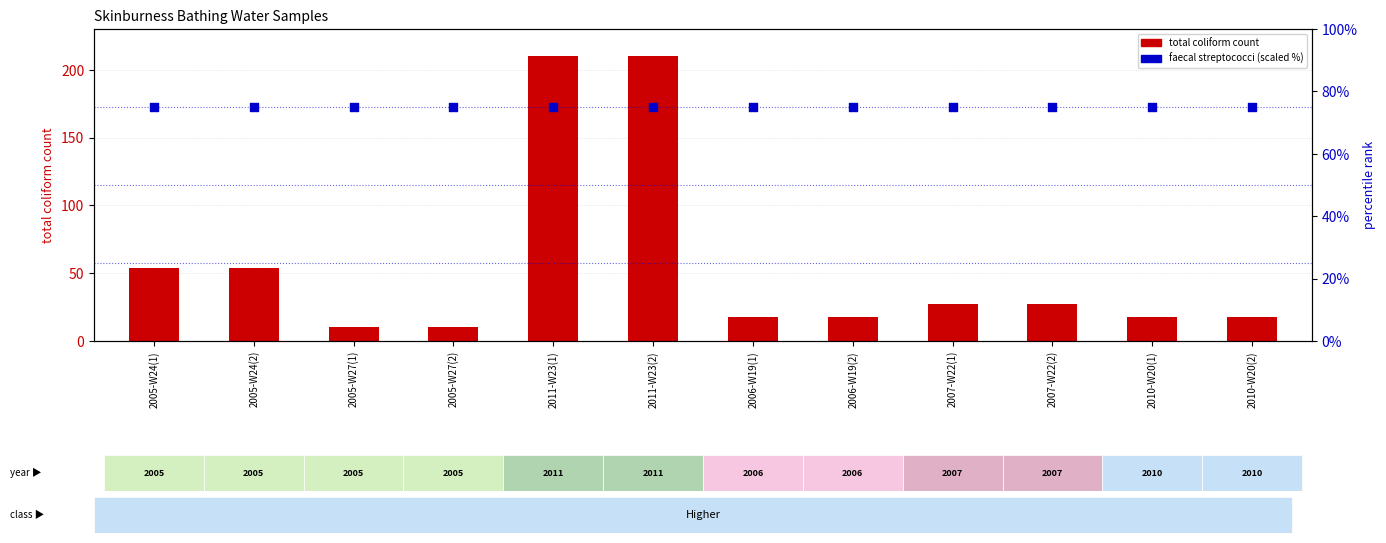

What are all the series names shown in the legend?

total coliform count, faecal streptococci (scaled %)